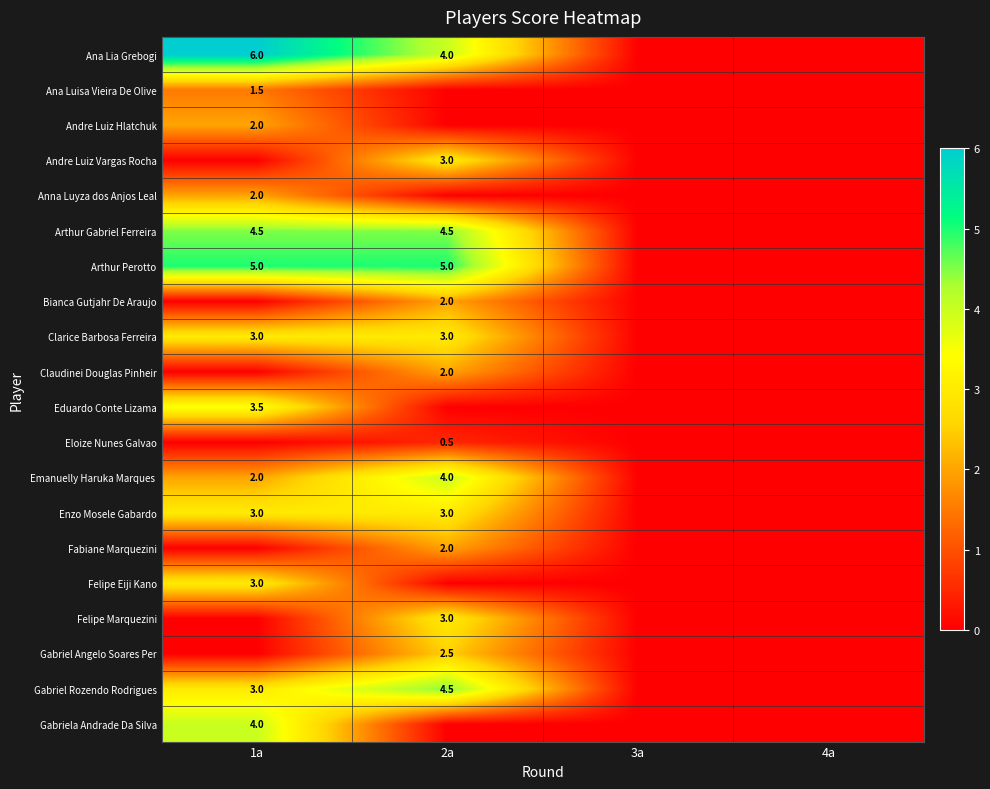

How many data points does each series have?

4